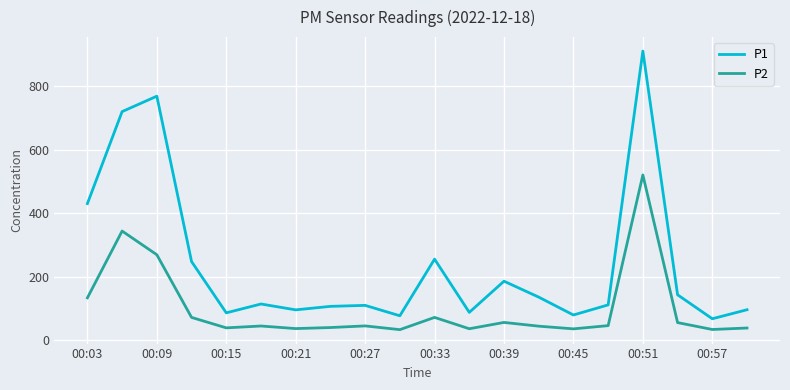

Which series has the largest total across all categories?

P1